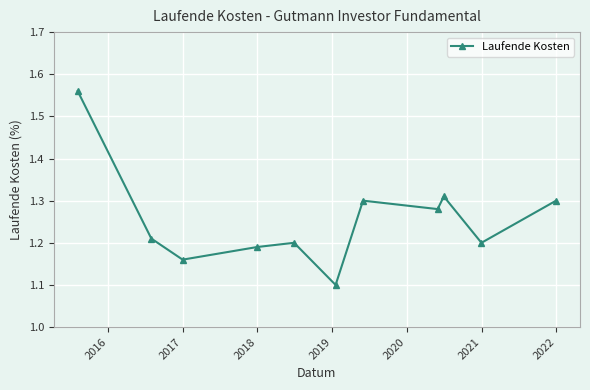

What is the sum of all values?

13.8